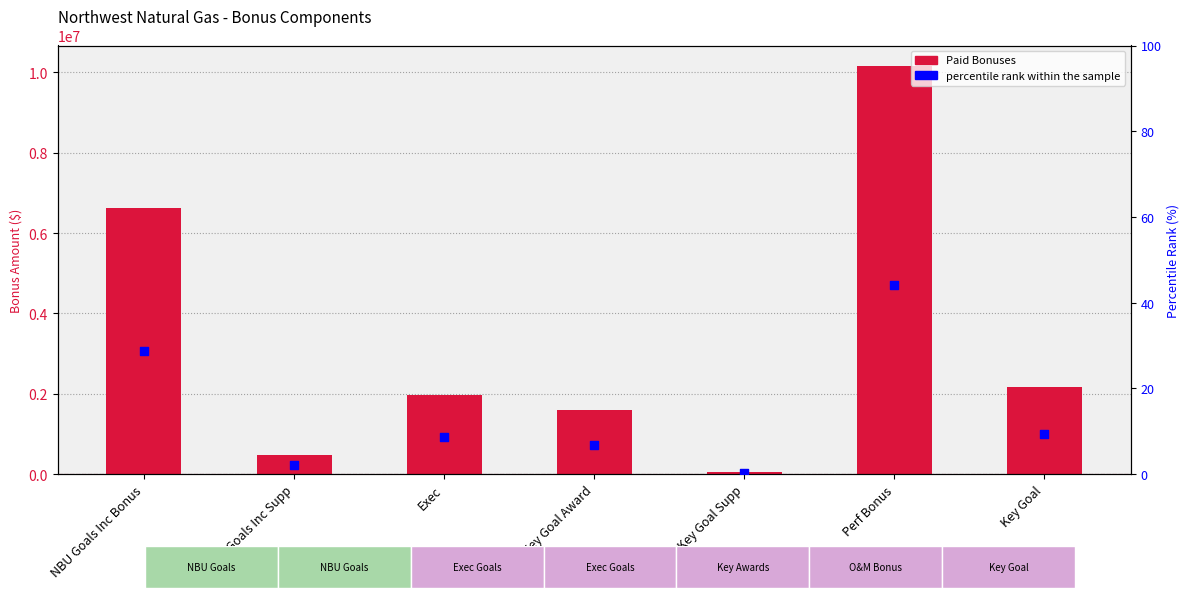

At which category is the sum across all series the highest?

Perf Bonus